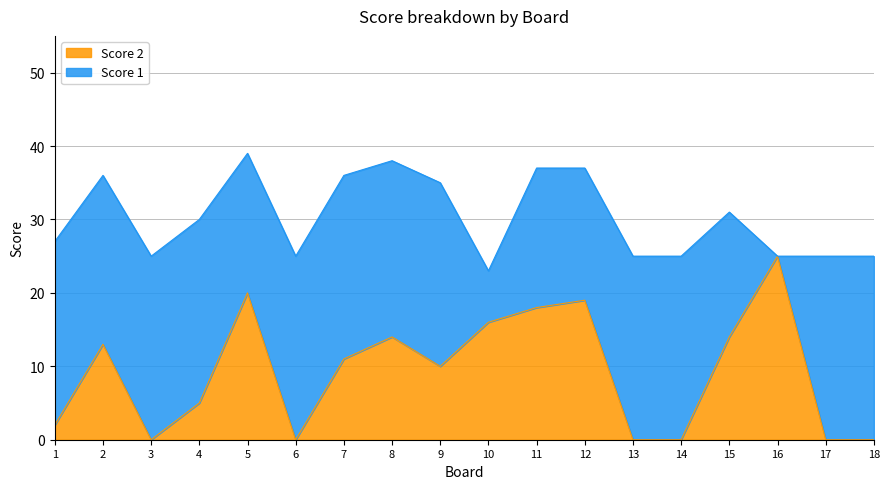

List the labels in order of value, largest first.

16, 5, 12, 11, 10, 8, 15, 2, 7, 9, 4, 1, 3, 6, 13, 14, 17, 18